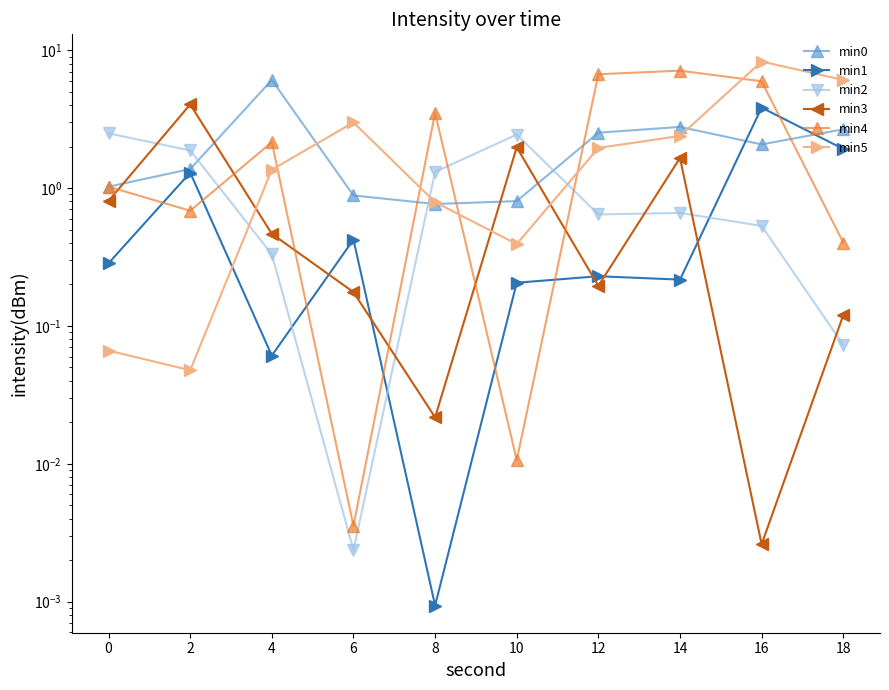

What is the approximate value of min1 at 2?

1.3